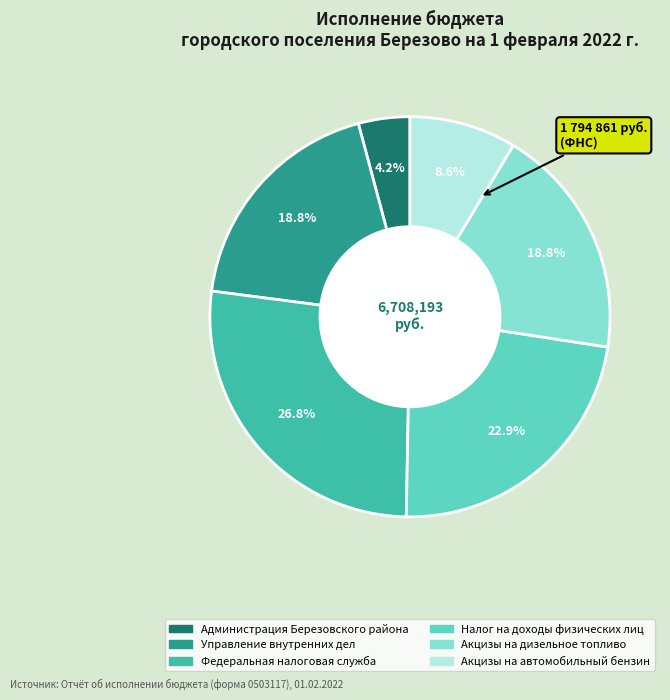

Does any single category account for the majority?

No